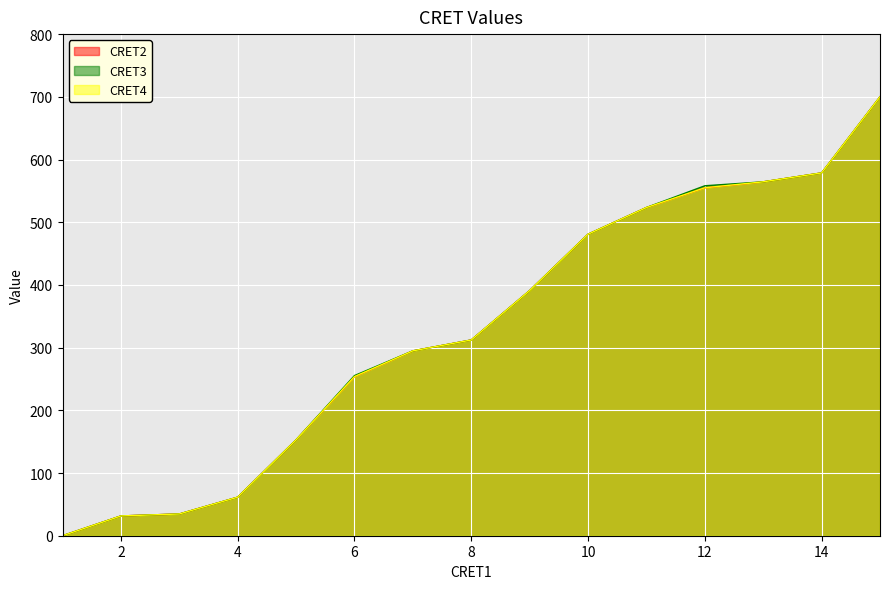

At which label is CRET2 closest to 349?

8